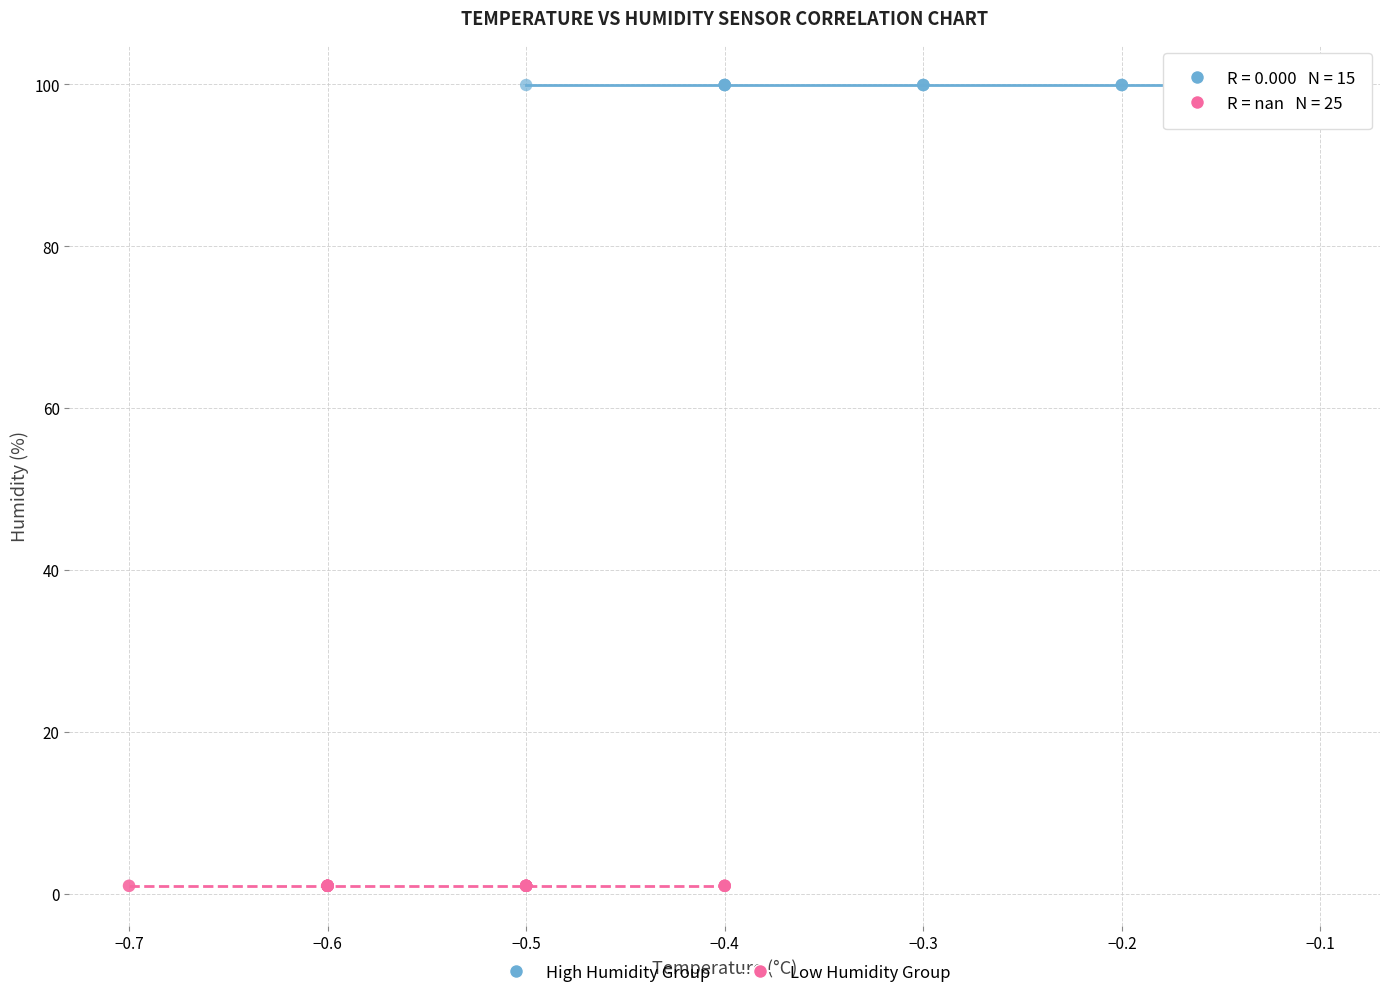

Which series reaches the maximum Y coordinate?

High Humidity Group